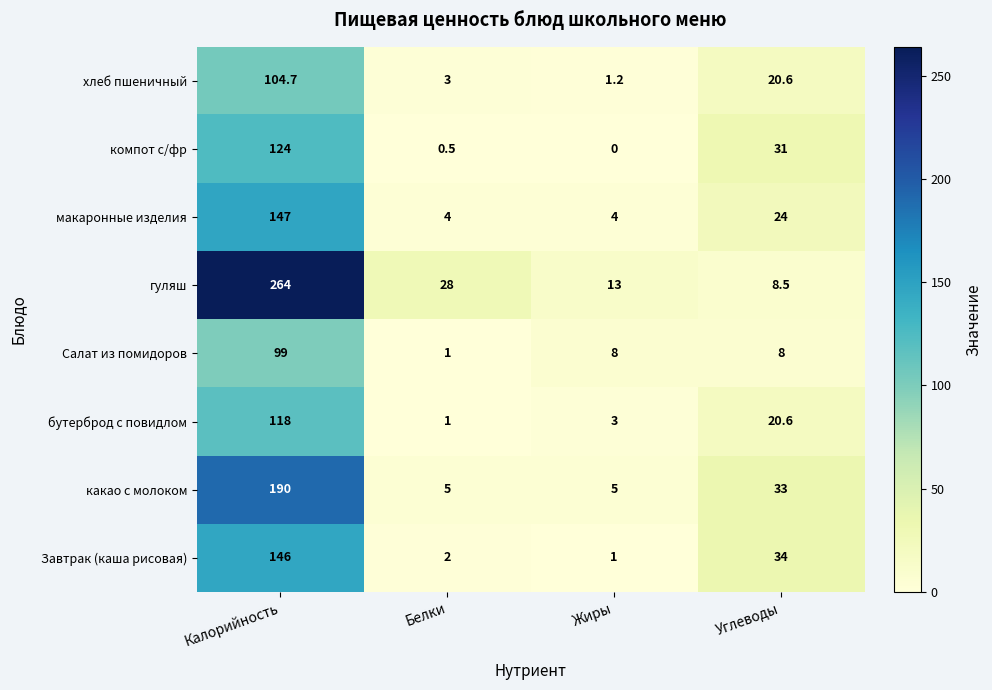

What is the average value of the Салат из помидоров series?

29.0